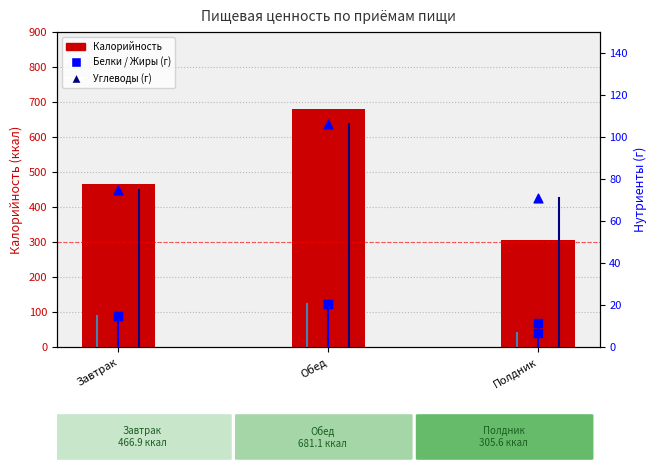

Which series contains the lowest Y value?

Жиры